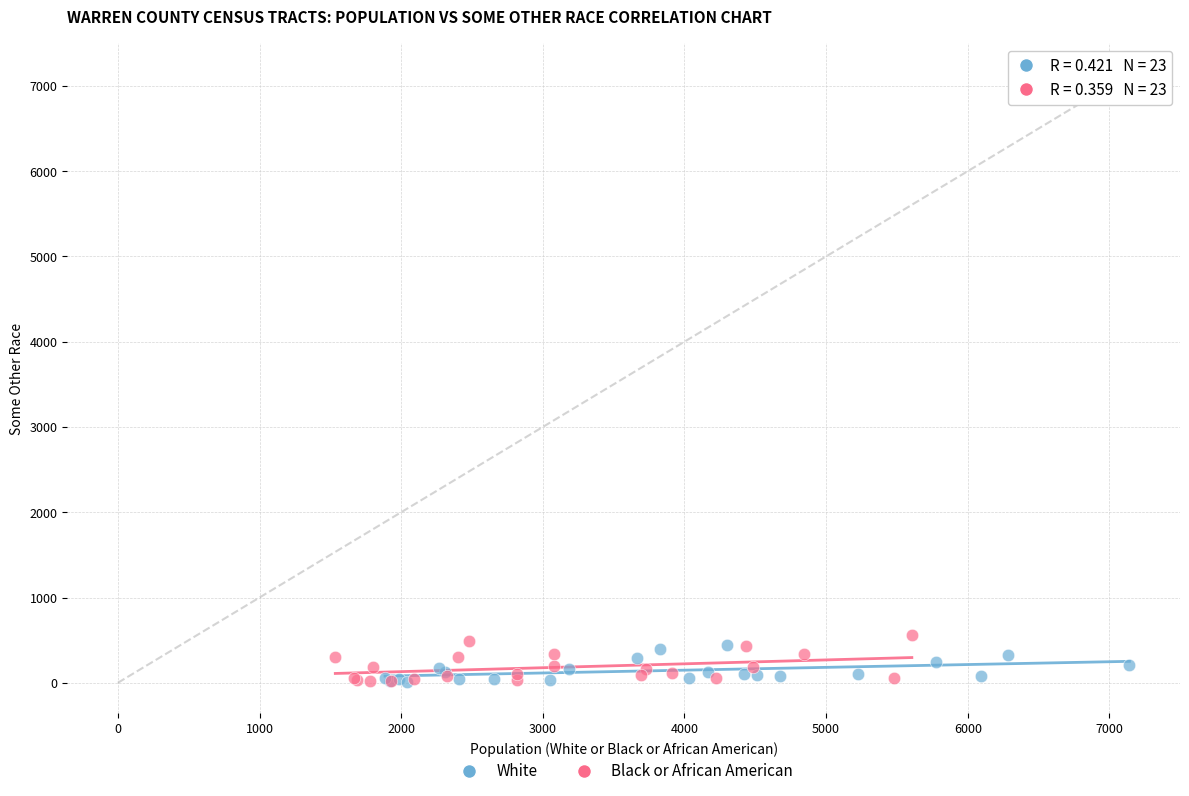

Which series reaches the maximum Y coordinate?

Black or African American